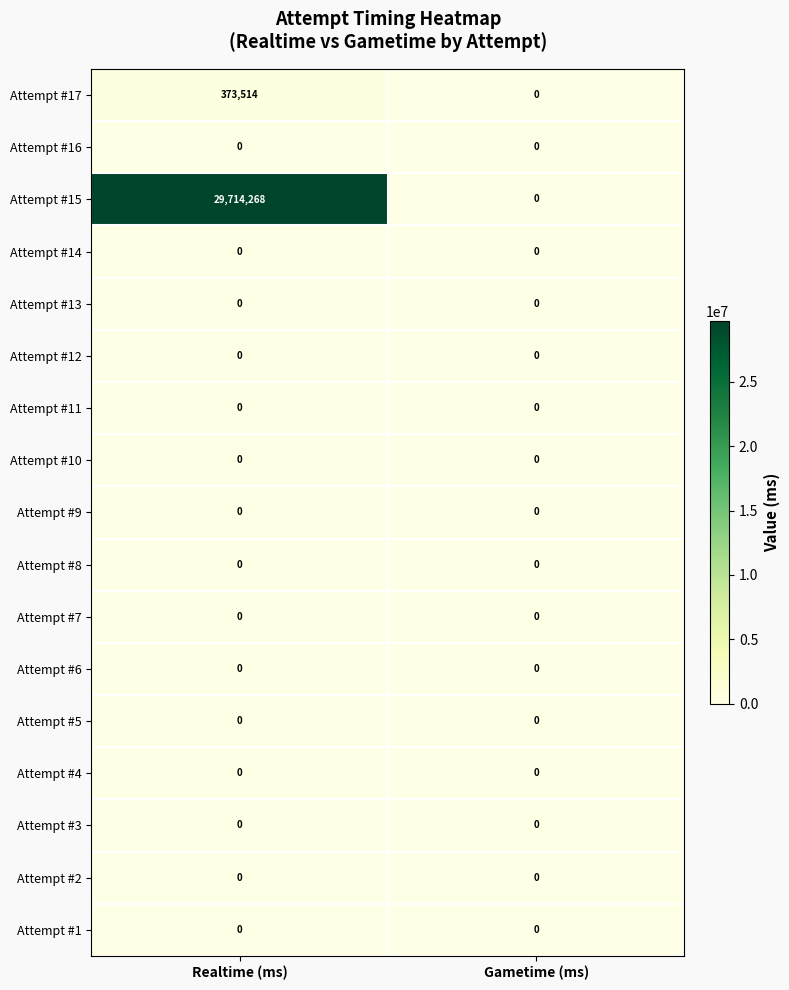

Which label corresponds to the largest value in the chart?

Realtime (ms)